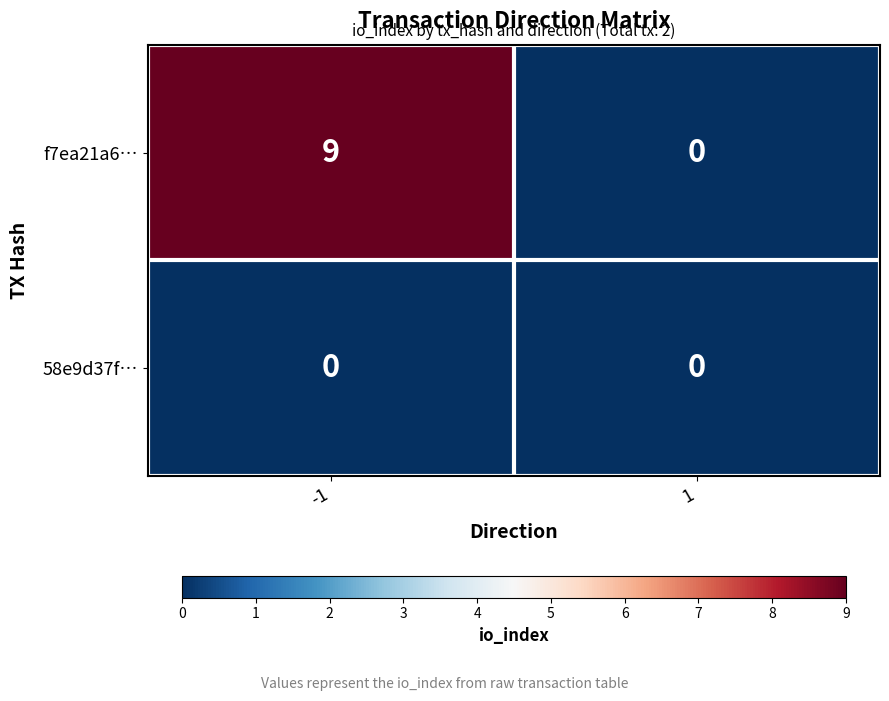

Reading left to right, extract all data points from this chart.

f7ea21a6…: 9	0
58e9d37f…: 0	0